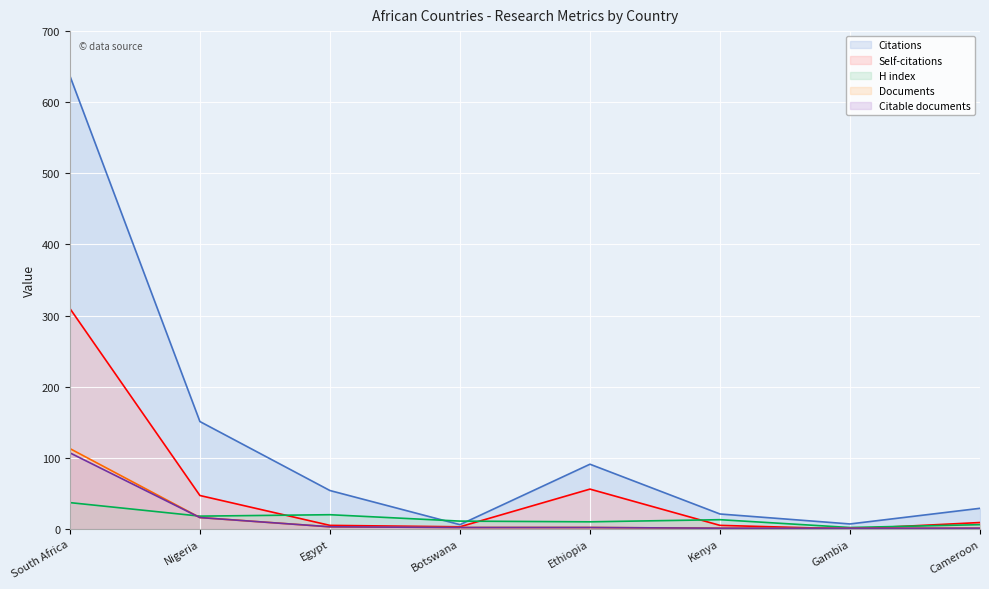

What is the sum of the Documents values at Ethiopia and South Africa?

115